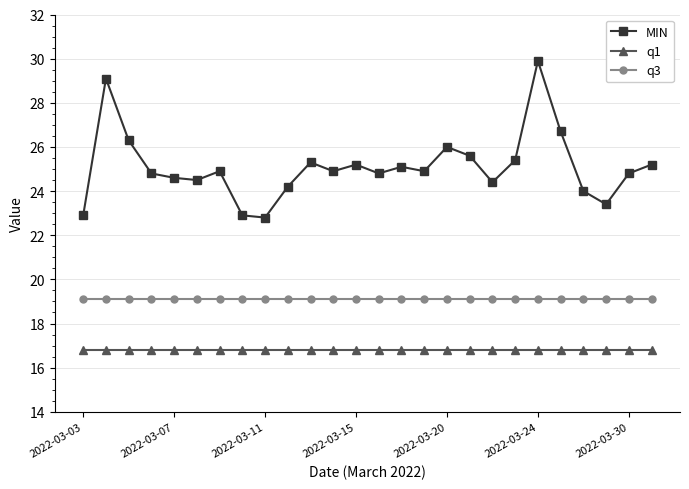

What is the average value of the MIN series?

25.1